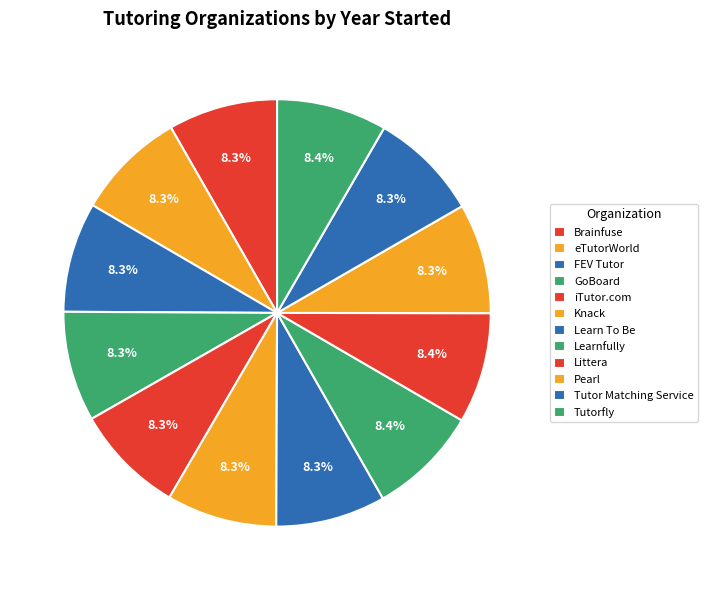

Combined, what portion of the pie is Brainfuse and eTutorWorld?

16.6%